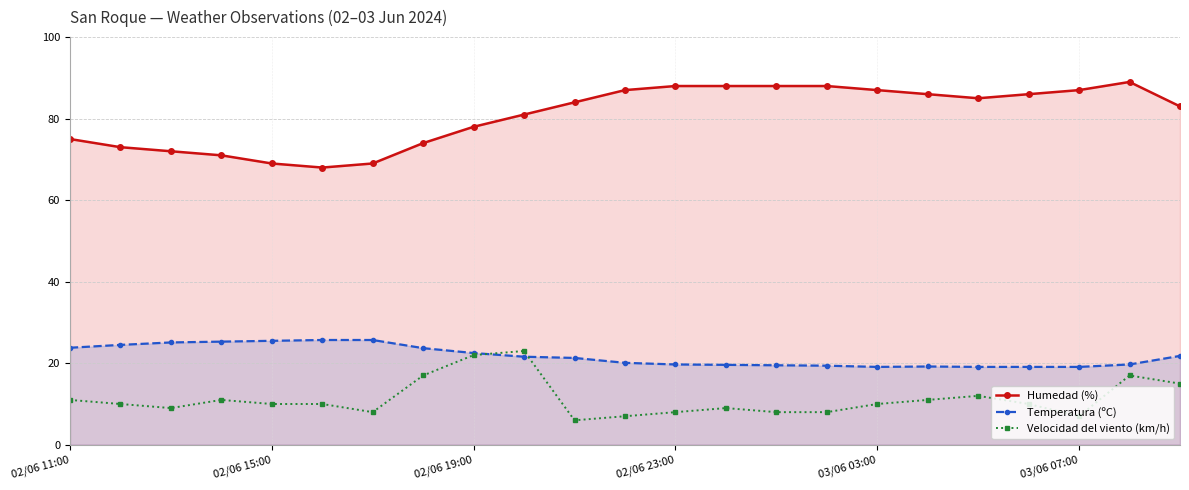

How many interior local peaks does the Temperatura (ºC) series have?

1